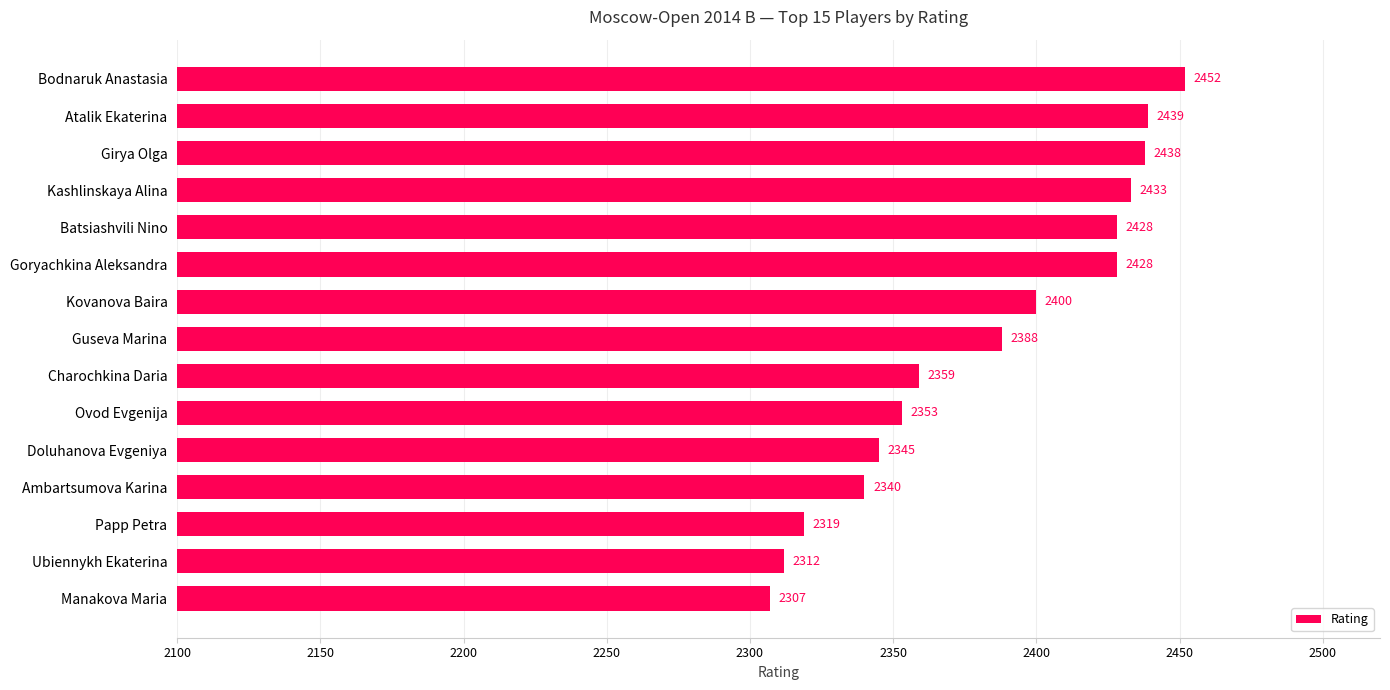

Reading bottom to top, what are all the values shown in this chart?

2307	2312	2319	2340	2345	2353	2359	2388	2400	2428	2428	2433	2438	2439	2452